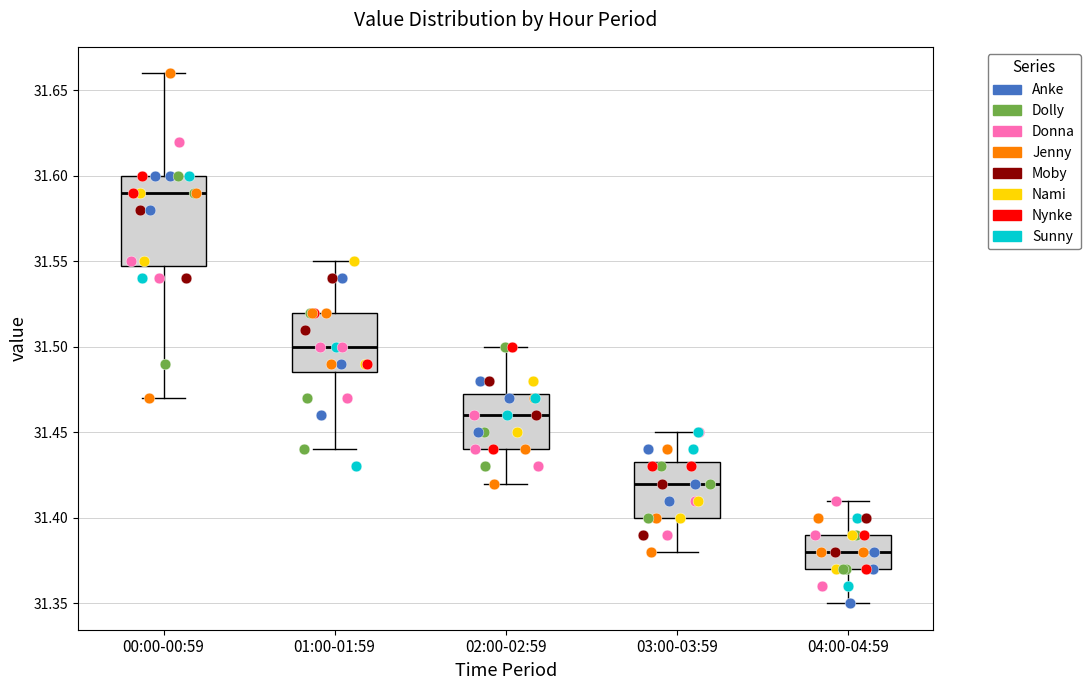

Which box has the highest median line?

00:00-00:59